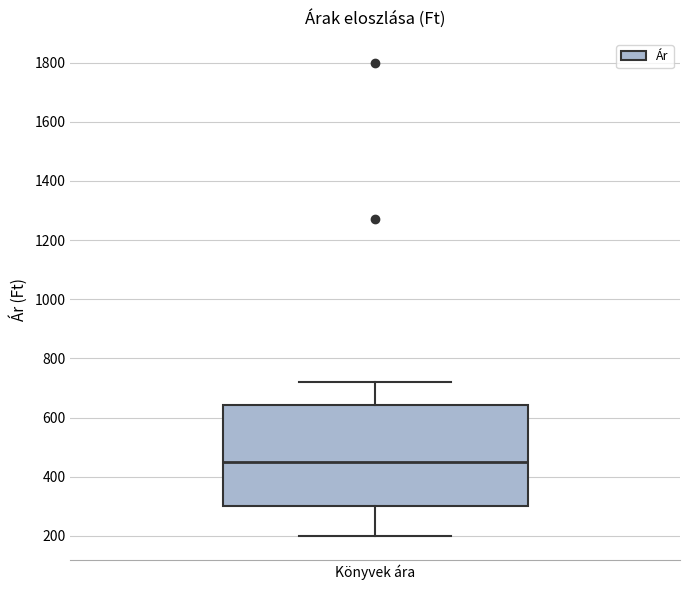

Transcribe this box plot: give where the median line is, the range the box spans, and where the two whiskers end, as read against the y-axis. The values are not printed on the chart, so give them approximately, as read against the axis.

median 460, box 300 to 640, whiskers 200 to 720